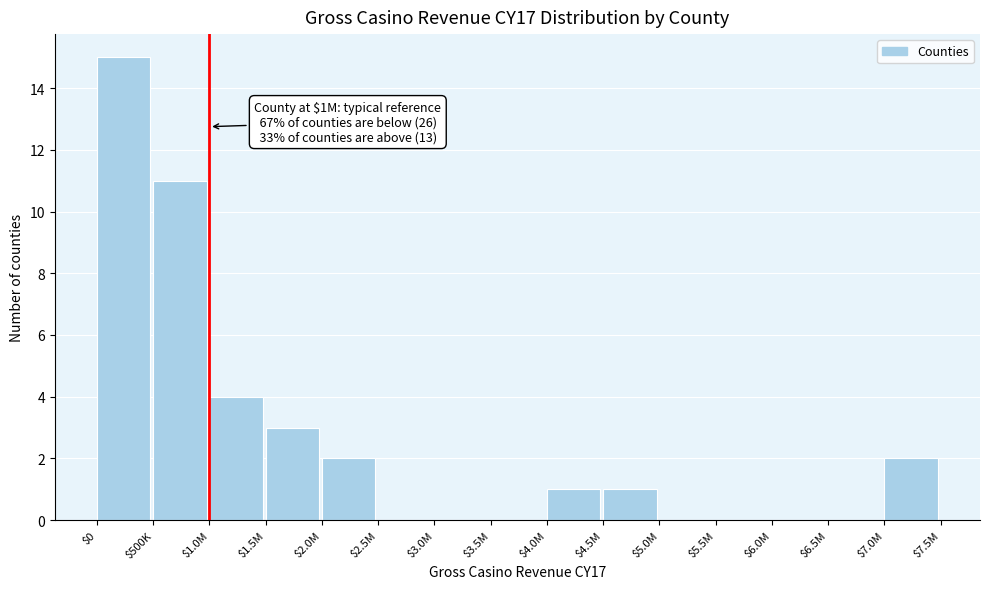

Where is the data nearest to the value 7?

$1.0M